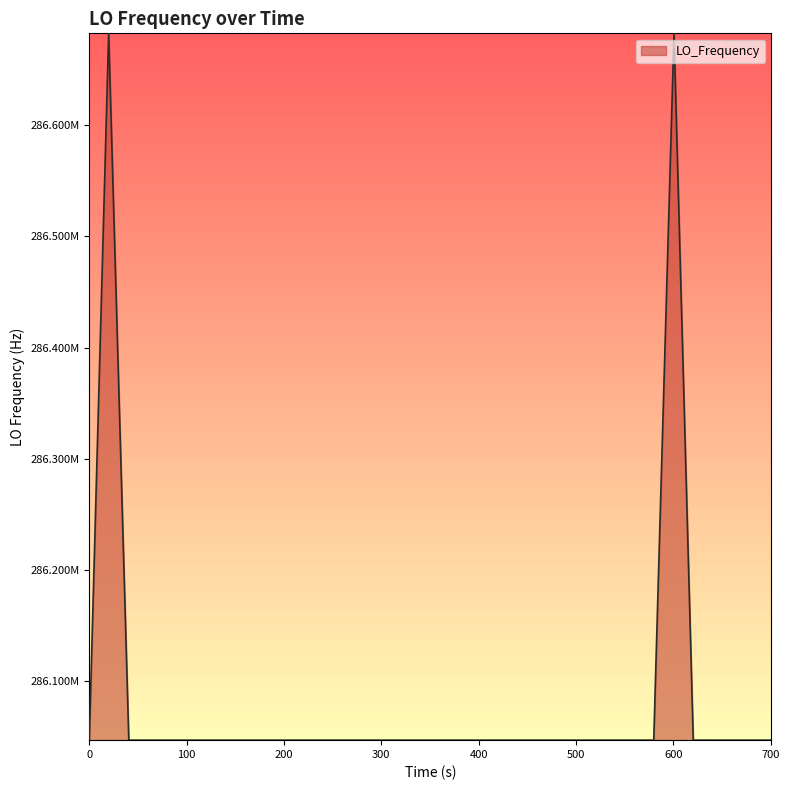

Does the chart display data point markers on the line(s)?

No